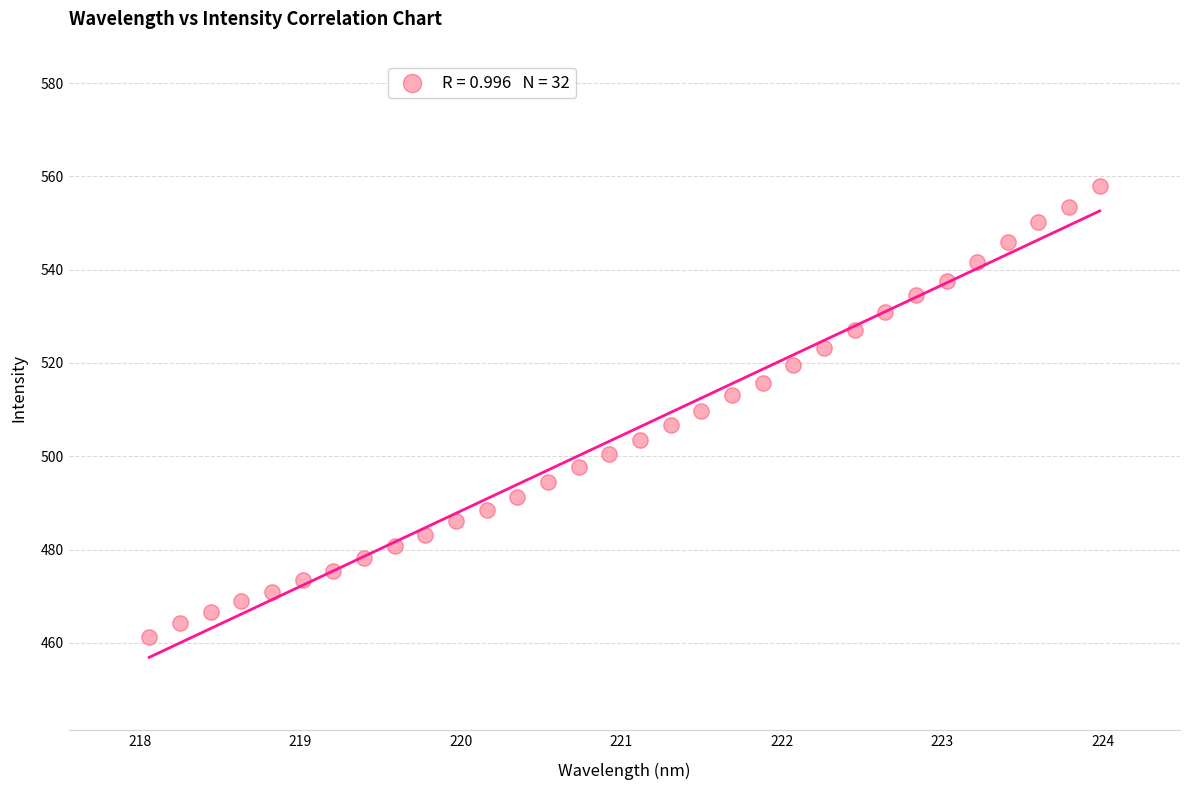

What is the range of X values (max minus min)?

5.9